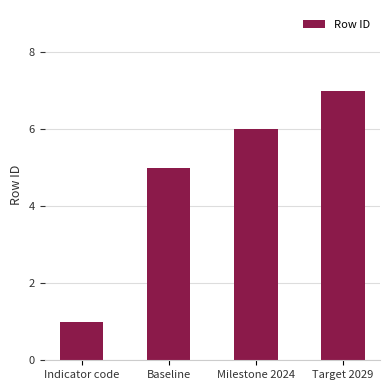

What is the value of the 2nd bar from the left?

5